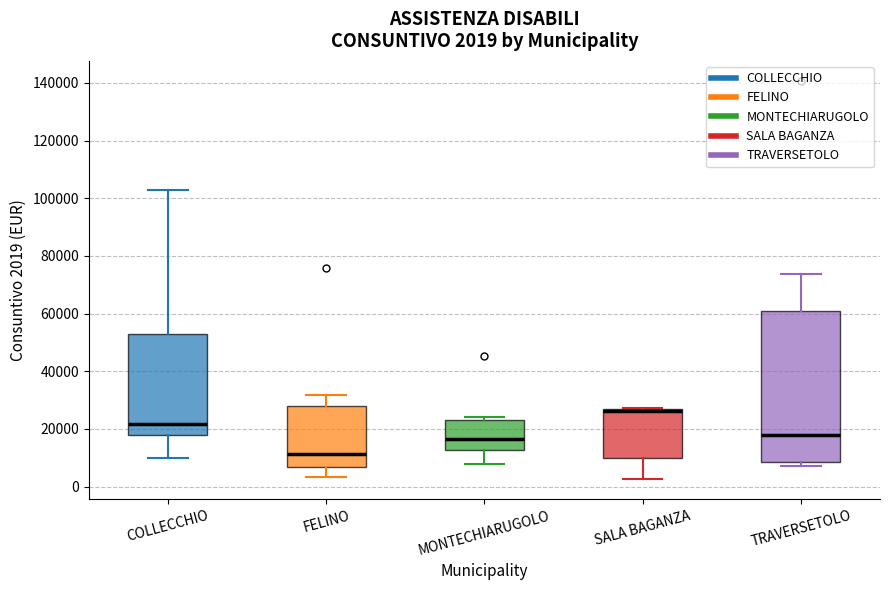

Comparing the boxes themselves (not the whiskers), which one is the tallest?

TRAVERSETOLO